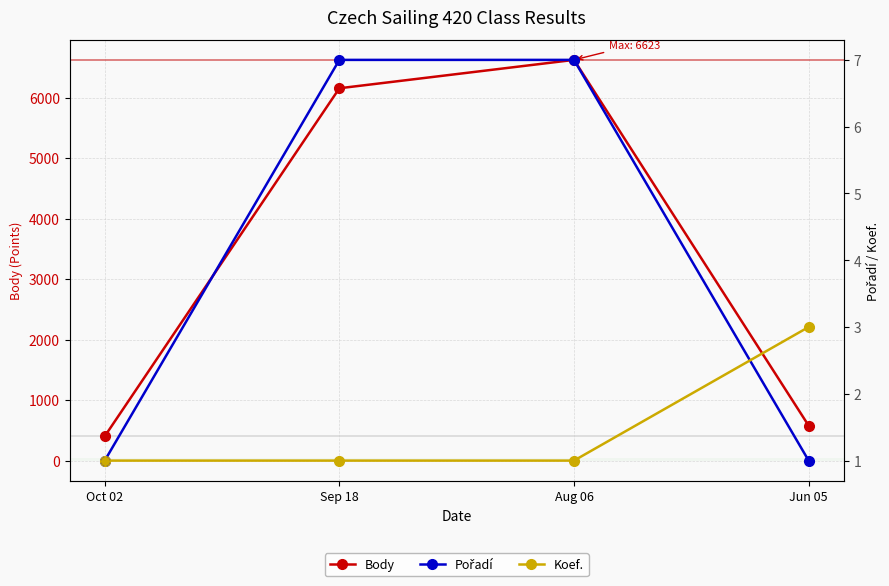

Is the value of Pořadí at Jun 05 greater than the value of Koef. at Sep 18?

No